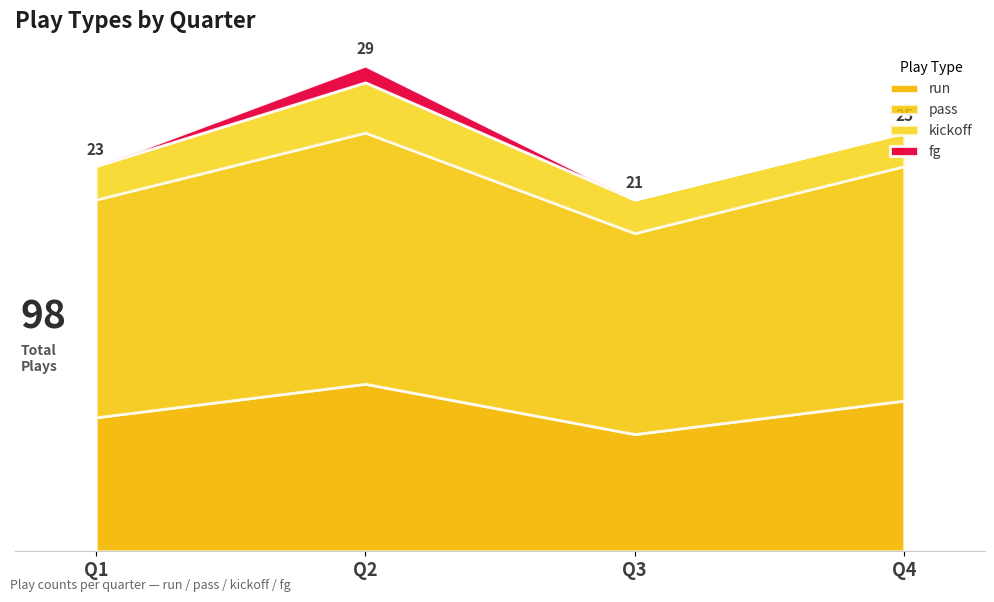

Reading right to left, what are all the values shown in this chart?

run: 9	7	10	8
pass: 14	12	15	13
kickoff: 2	2	3	2
fg: 0	0	1	0